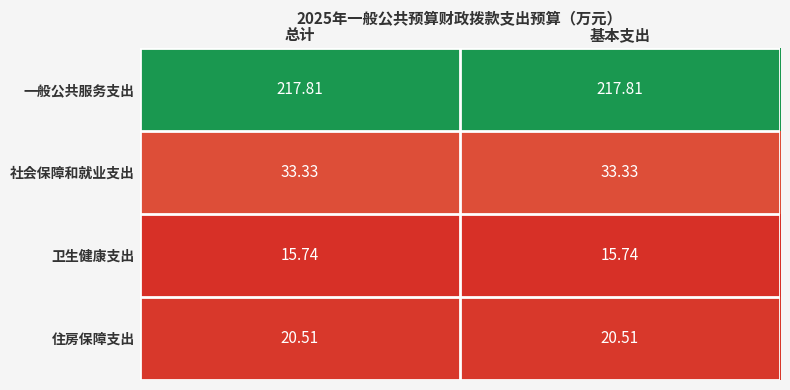

Is the value of 住房保障支出 at 总计 greater than the value of 卫生健康支出 at 总计?

Yes